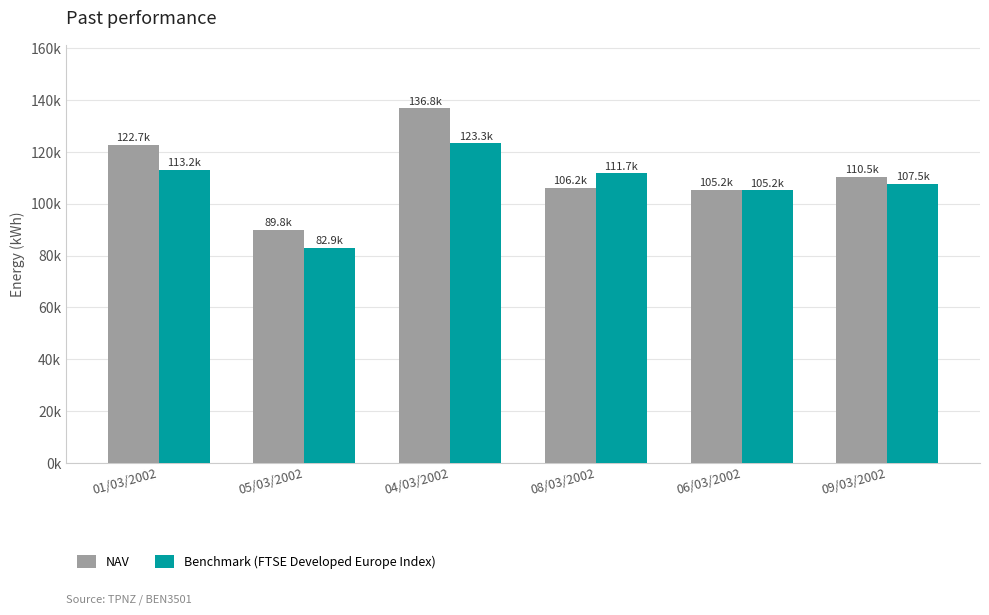

At how many categories does at least one series exceed 112834?

2